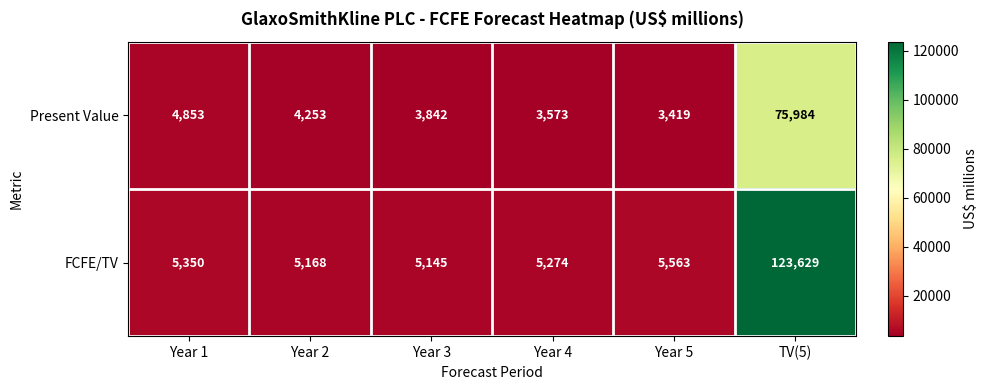

Which label corresponds to the smallest value in the chart?

Year 5